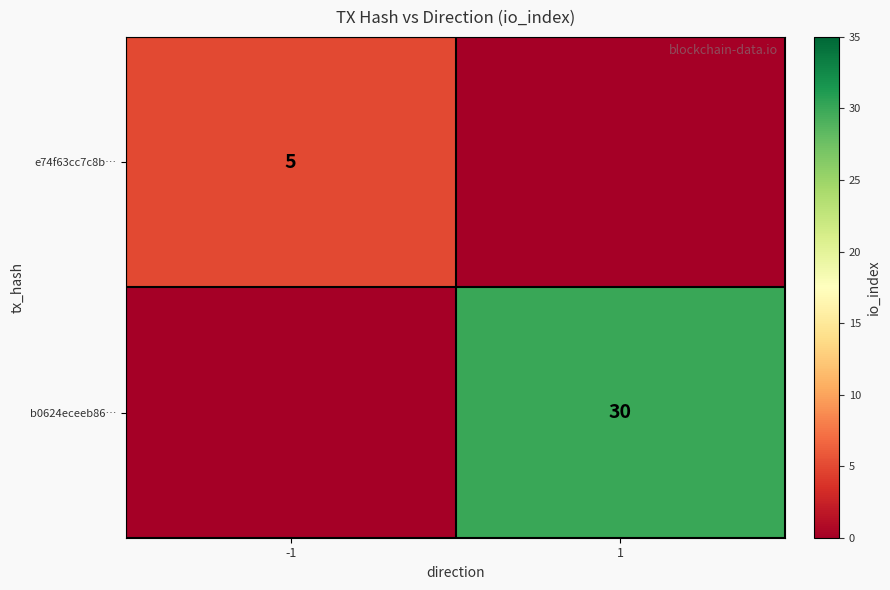

The e74f63cc7c8b… series shows 5 at -1. True or false?

True